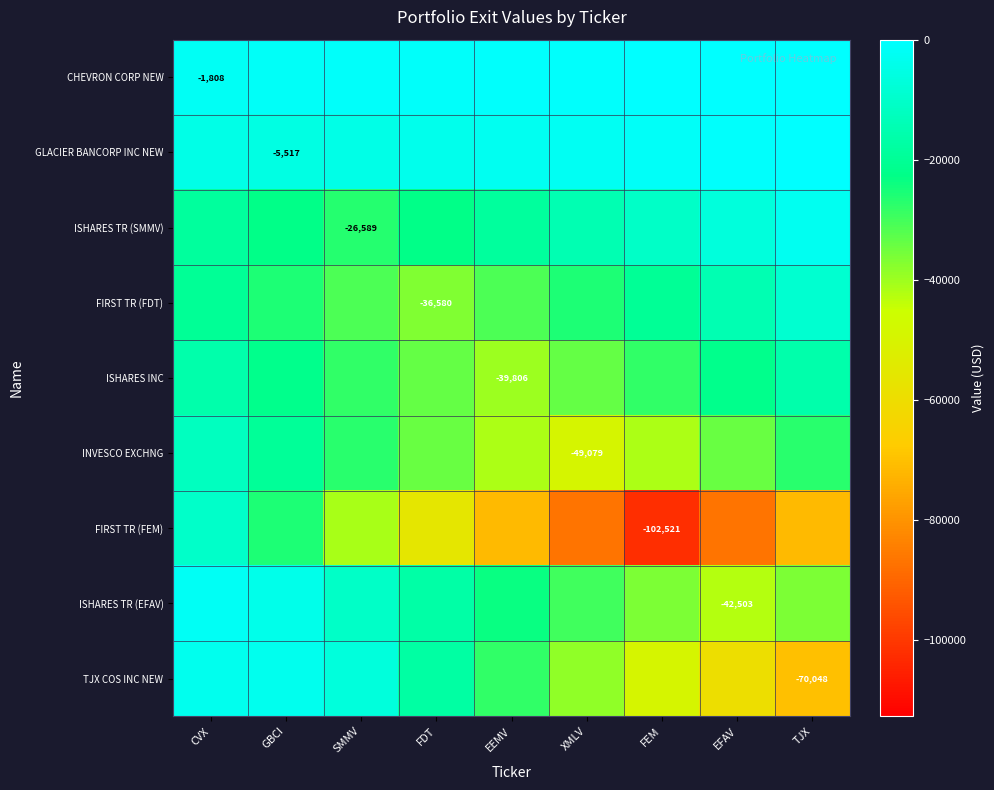

The FIRST TR (FDT) series shows -12926.6 at FEM. True or false?

False